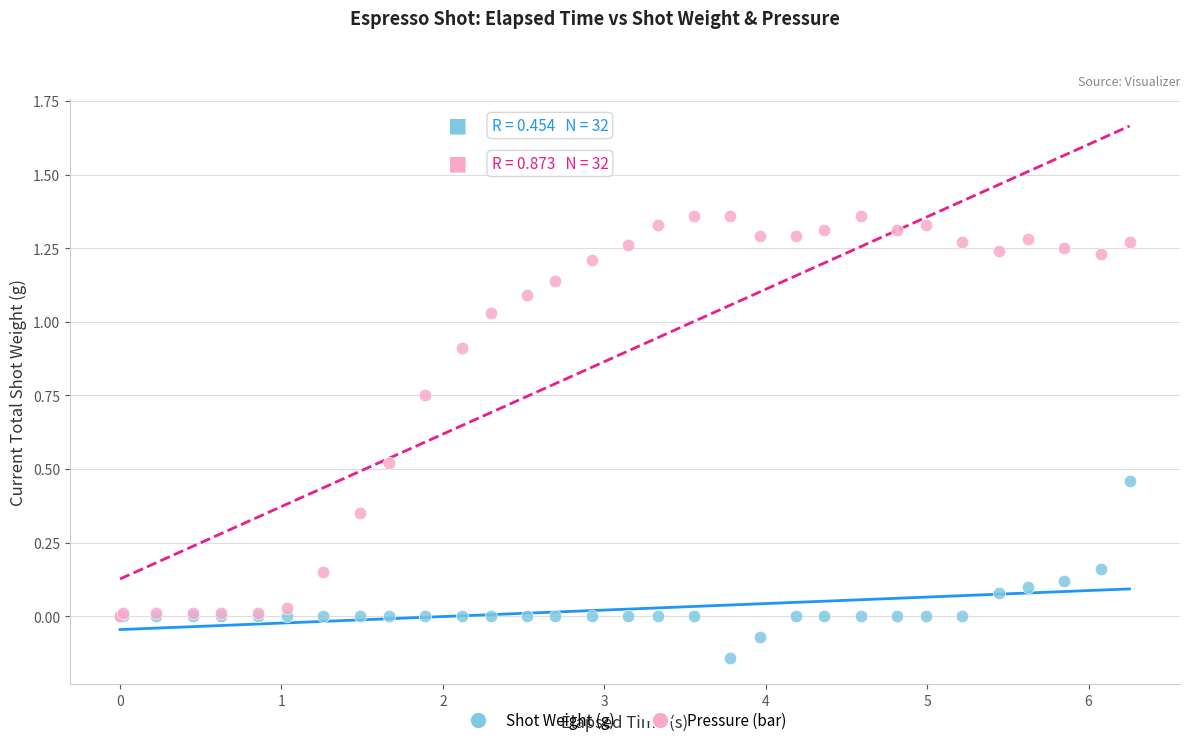

Which series contains the lowest Y value?

Shot Weight (g)